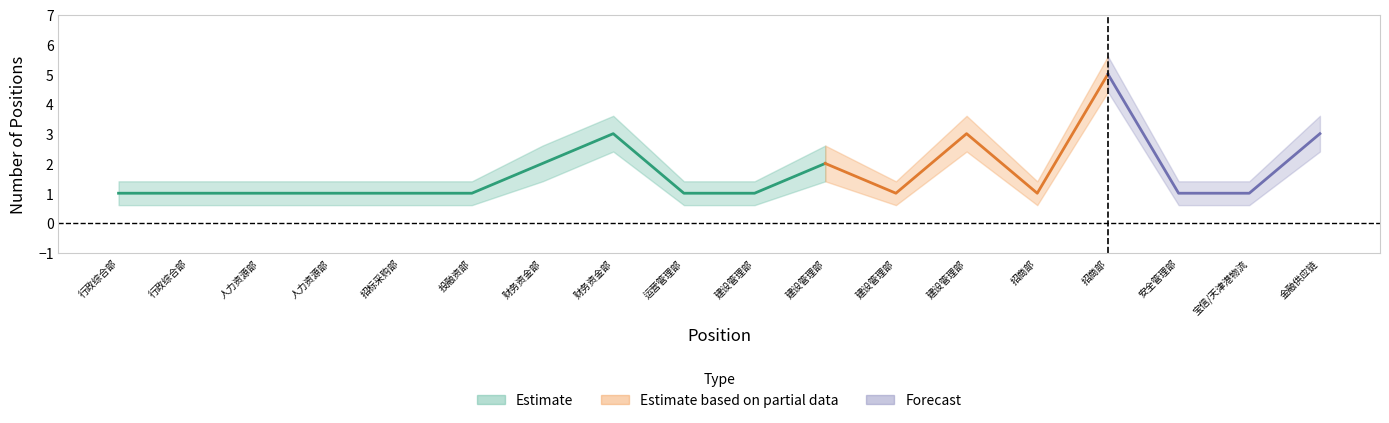

True or false: Estimate_upper has a value of 1.4 at 招商部负责人.

True